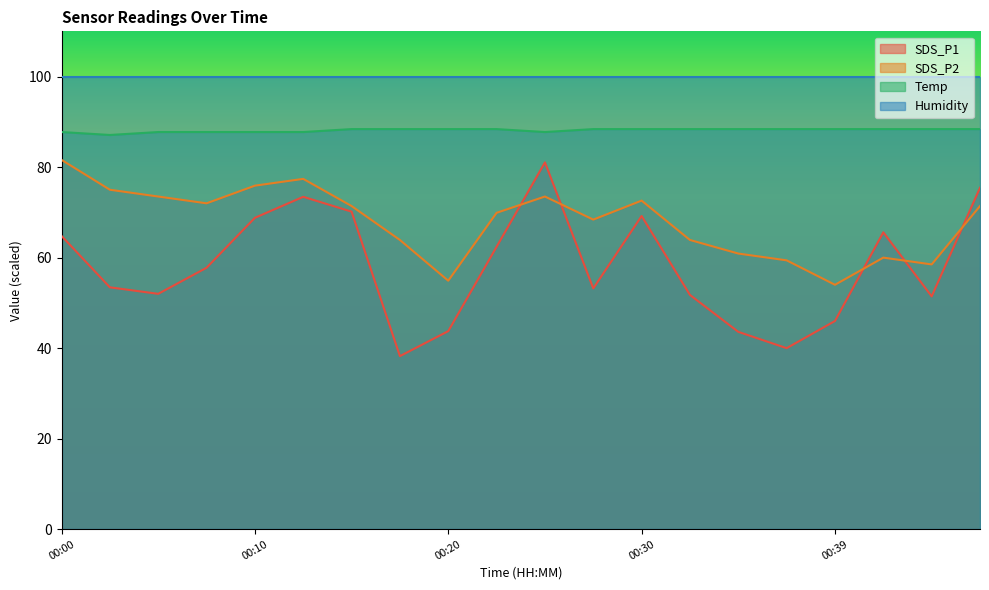

List the series in order of their overall mean, highest first.

Humidity, Temp, SDS_P2, SDS_P1